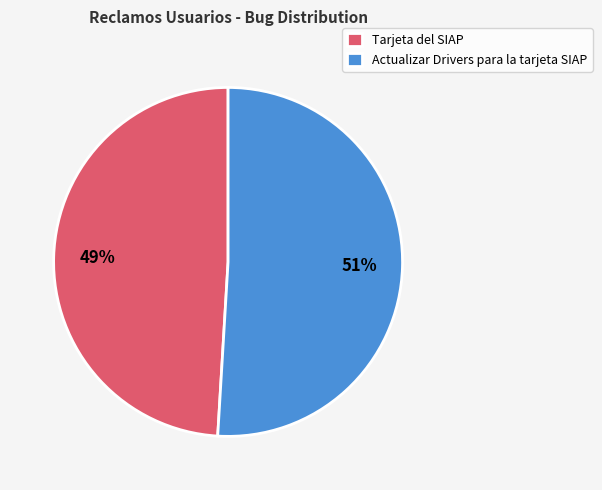

Does Tarjeta del SIAP account for over 50% of the chart?

No